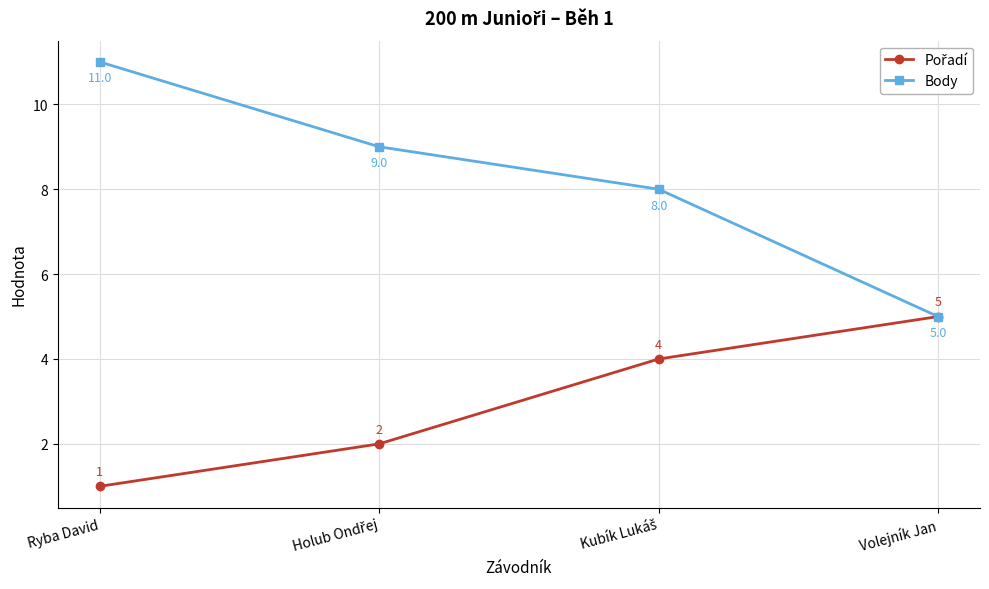

What is the difference between the second highest and minimum values in the Body series?

4